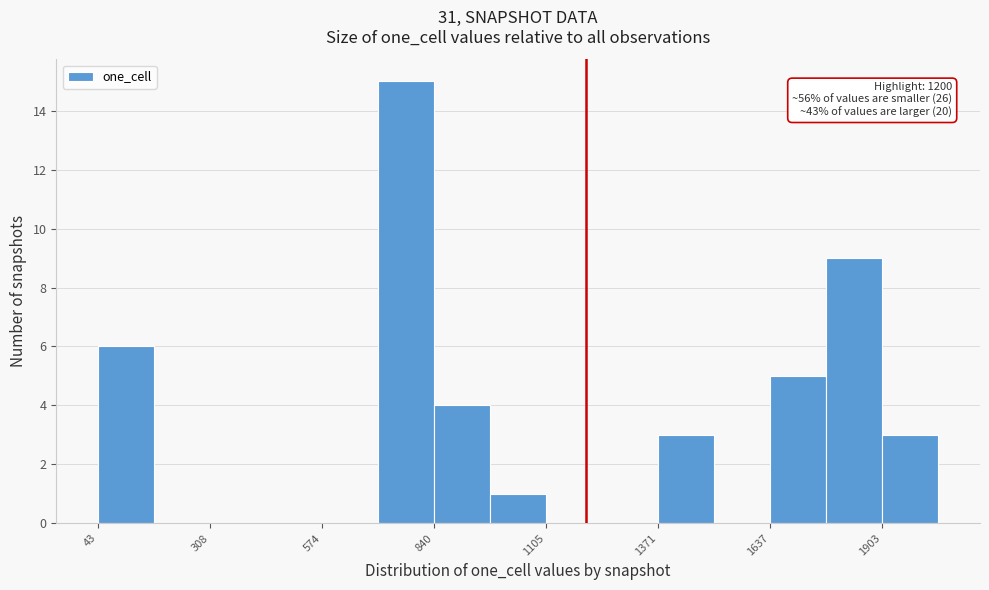

Read against the x-axis, roughly where is the centre of the tallest bar?

750